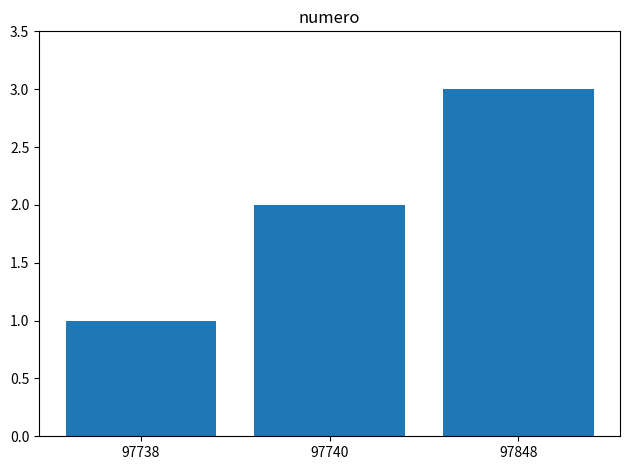

How many values are between 1 and 3?

3